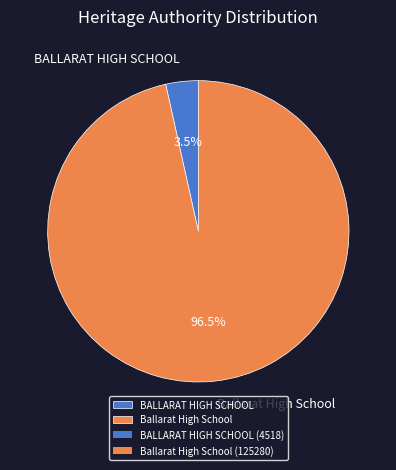

Count the number of slices in the pie.

2